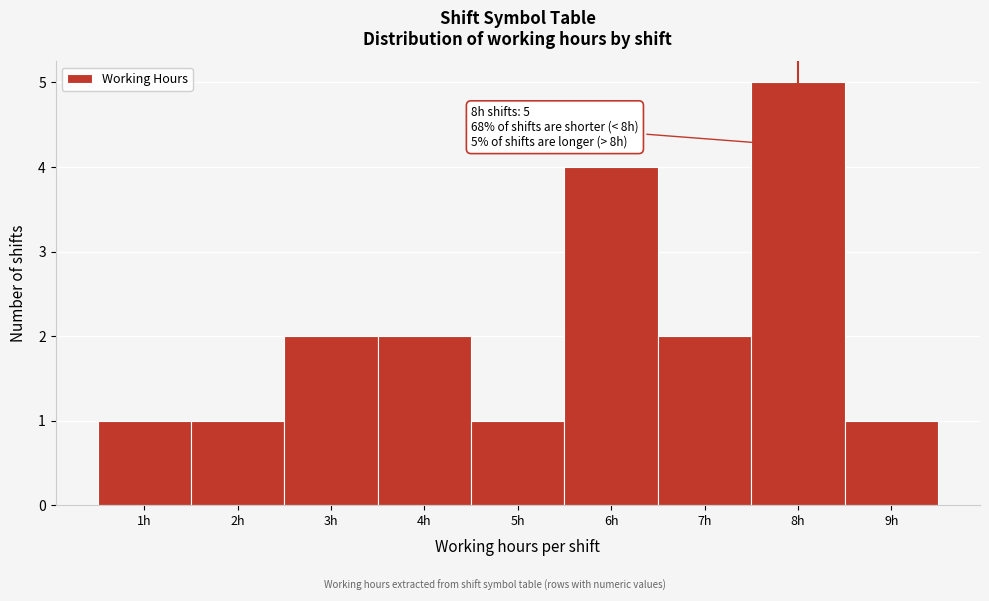

Which range on the x-axis has the tallest bar?

7.5 to 8.5